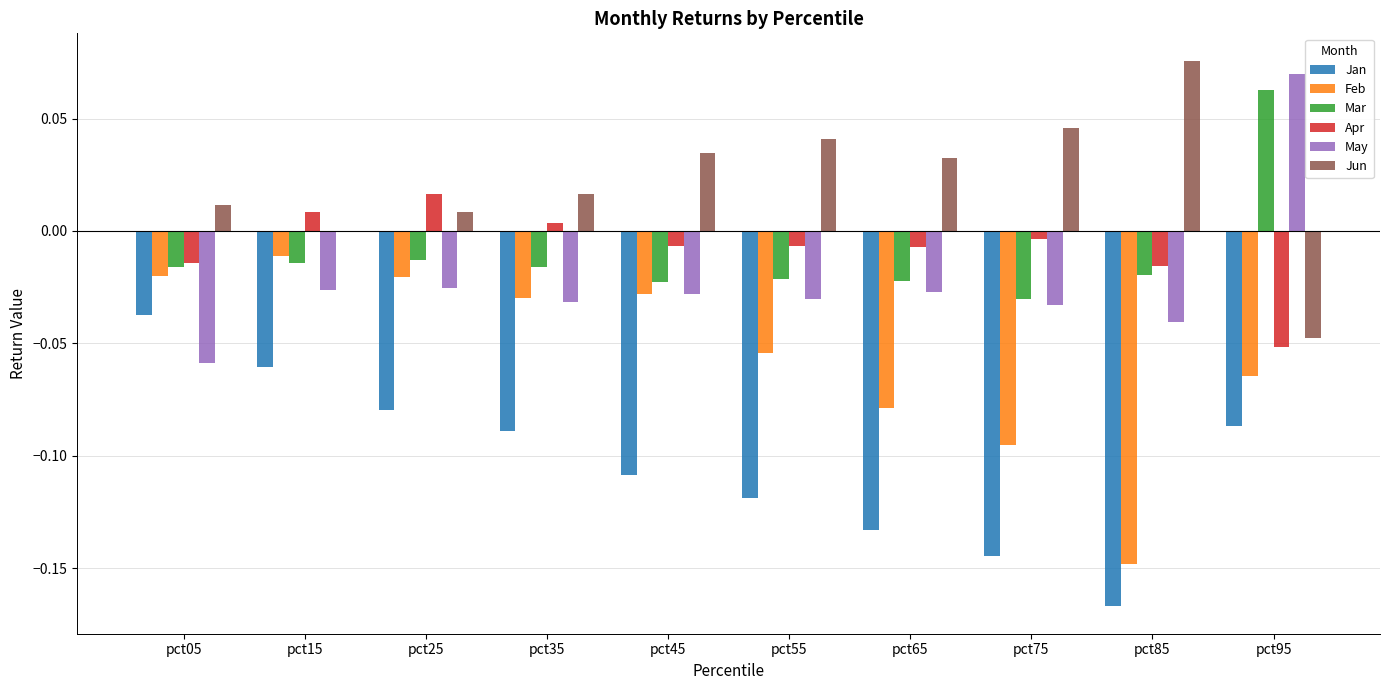

True or false: Mar has a value of -0.0 at pct15.

True